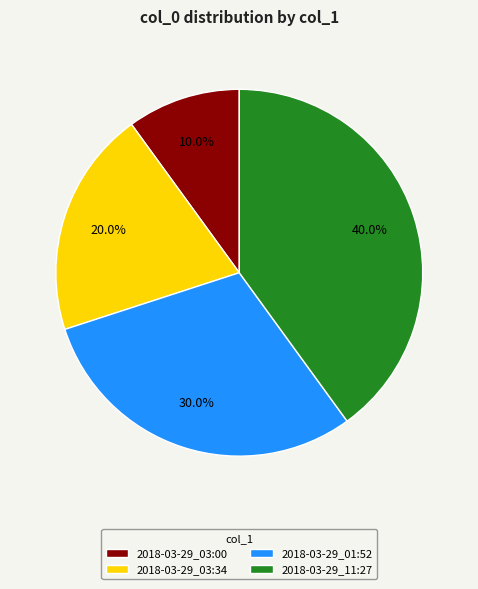

True or false: 2018-03-29_03:00 accounts for 10% of the total.

True